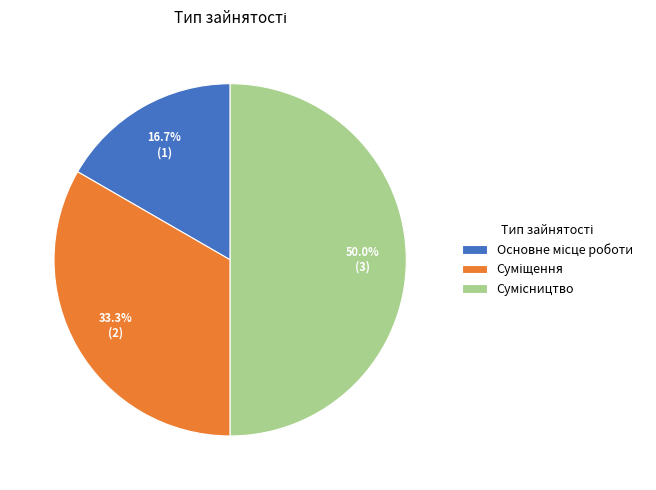

Is Основне місце роботи the majority of the pie?

No